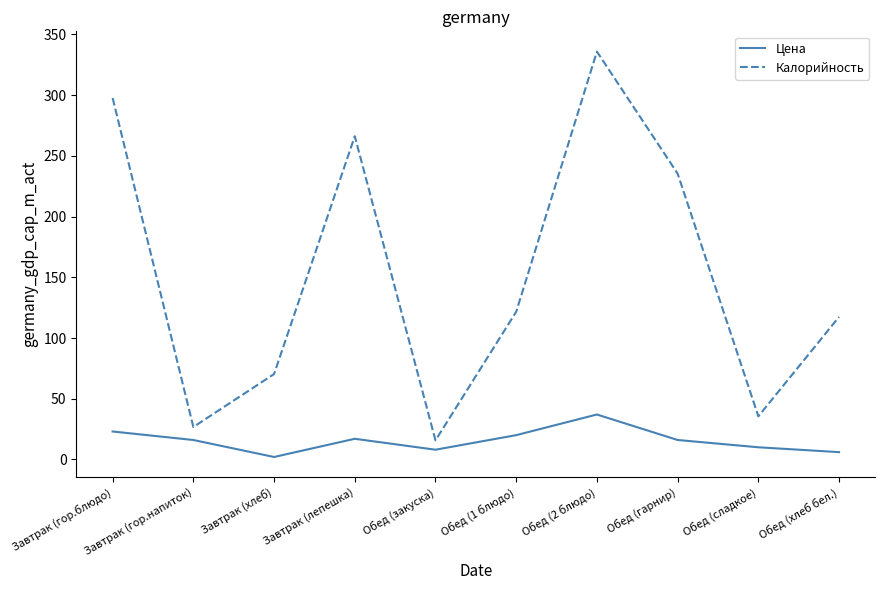

What is the sum of the Цена values at Обед (хлеб бел.) and Завтрак (гор.блюдо)?

29.0